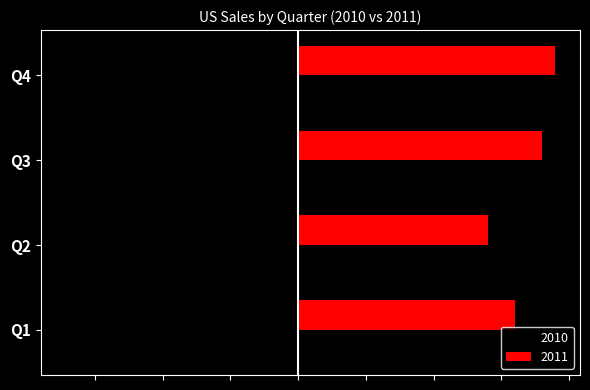

Is it true that 2011 equals 950 at Q4?

True